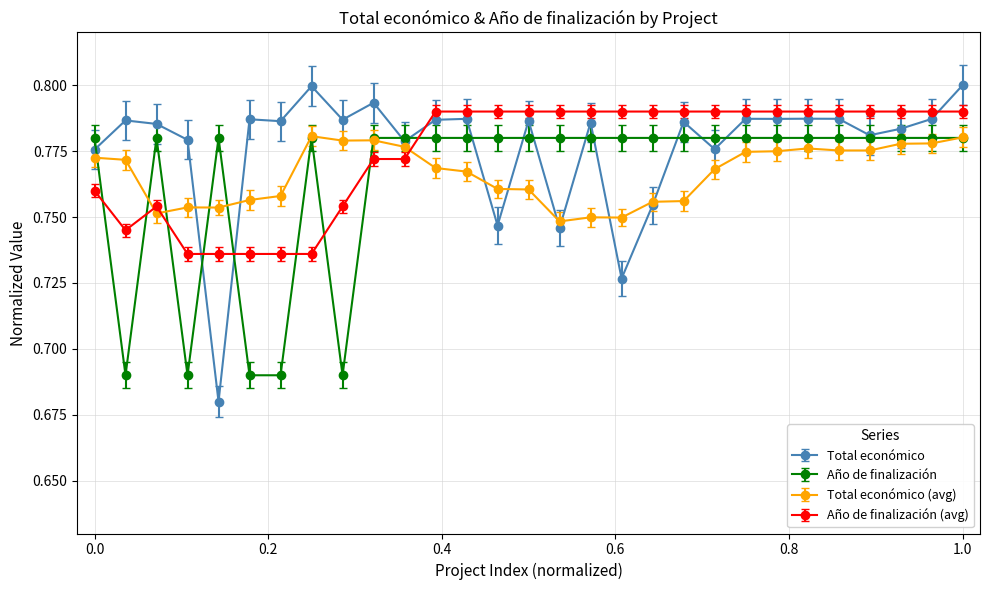

What is the difference between the second highest and minimum values in the Total económico series?

0.1